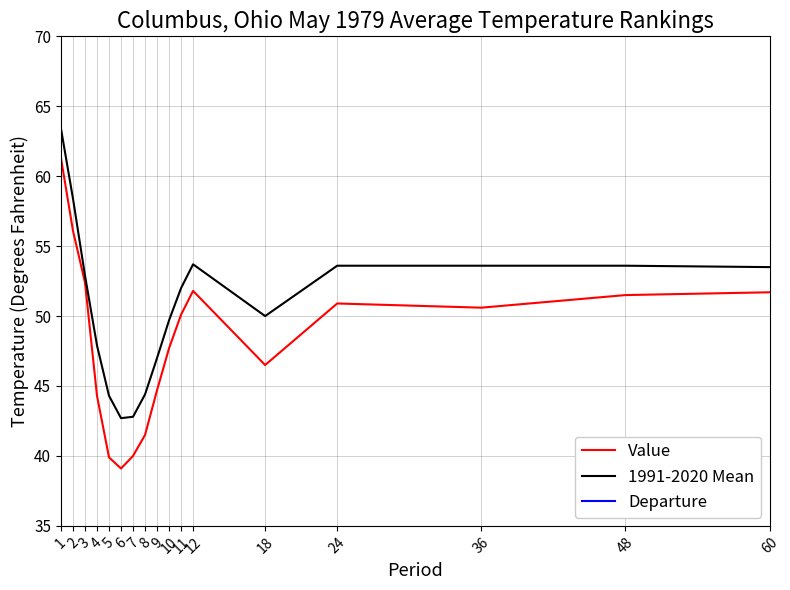

What is the sum of all Departure values?

-43.4